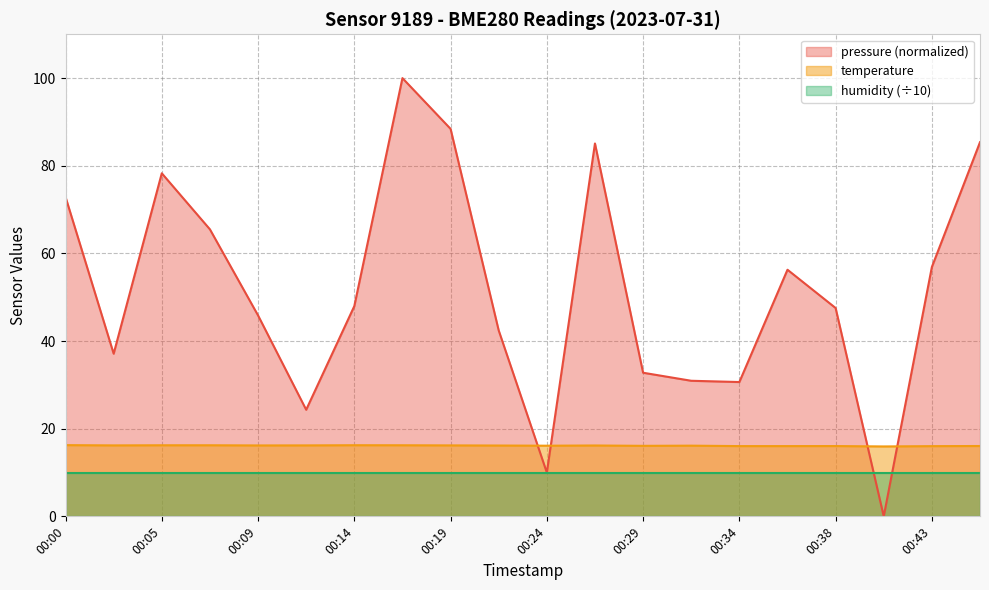

Does the chart display data point markers on the line(s)?

No